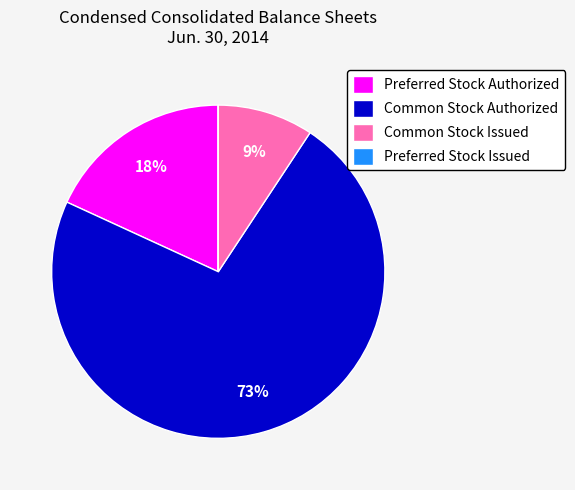

What is the largest slice in the pie chart?

Common Stock Authorized